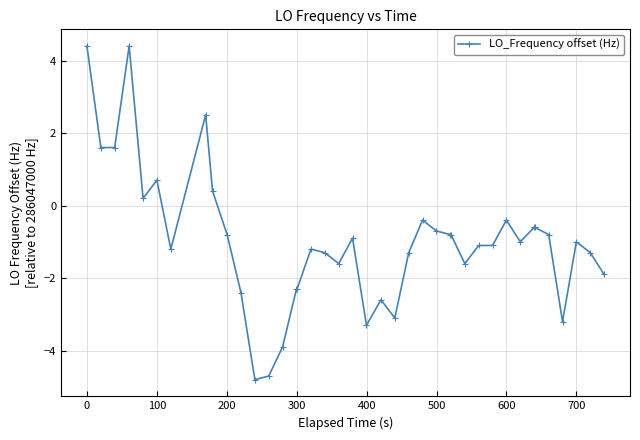

What is the sum of all values?

-39.2